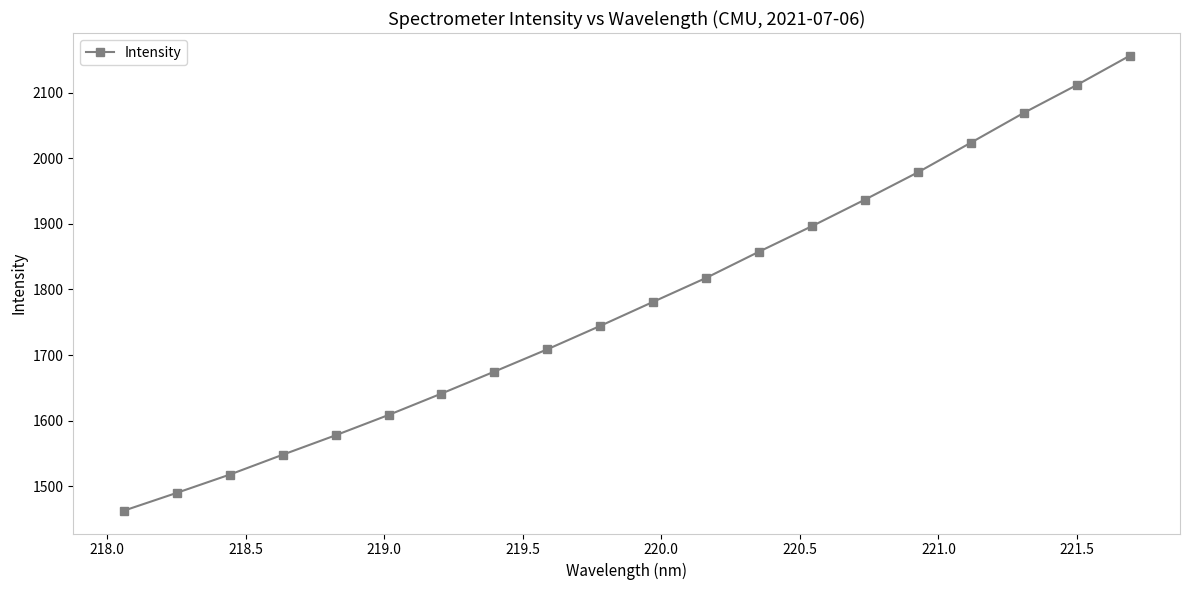

Reading left to right, what are all the values shown in this chart?

1462.6	1489.8	1517.6	1547.9	1577.6	1608.6	1641.3	1674.8	1708.8	1744.5	1781.2	1817.7	1857.7	1896.7	1937.1	1978.7	2023.8	2069.3	2111.6	2156.3